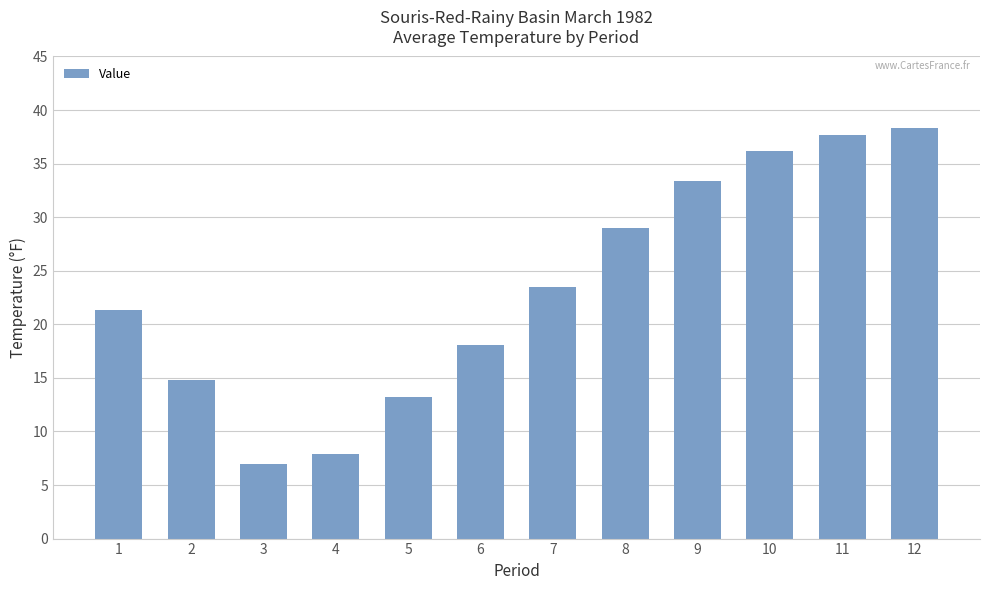

How many distinct data groups are displayed?

1